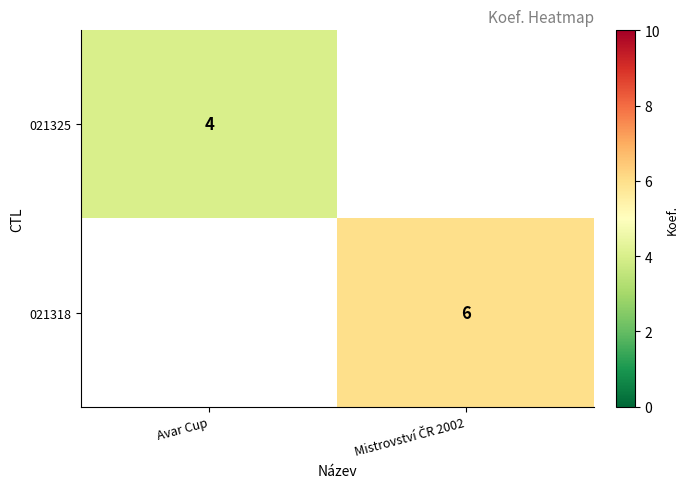

The value of 021325 at Avar Cup is 2. True or false?

False